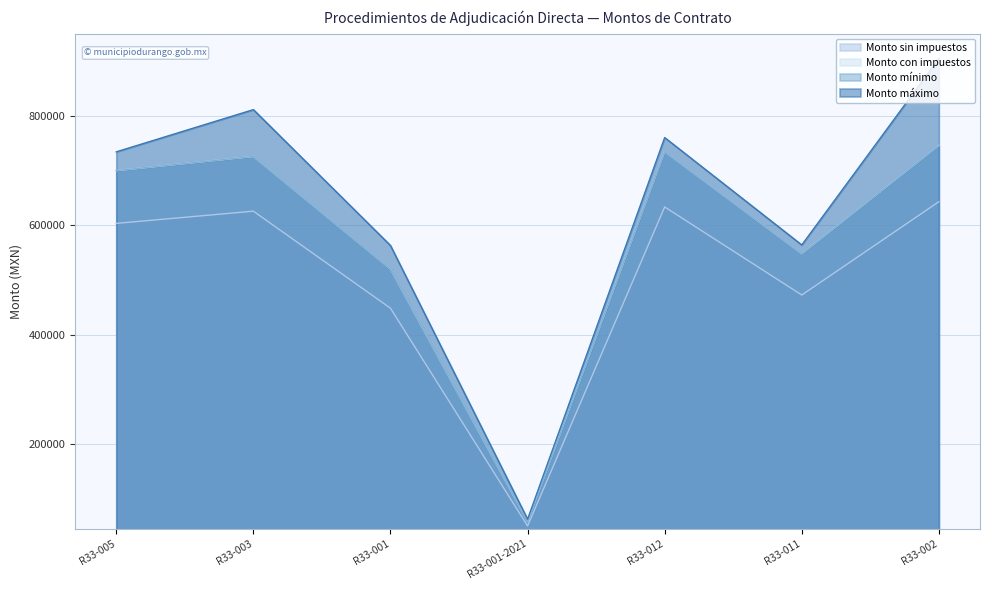

At R33-005, list the series in order from smallest to largest.

Monto sin impuestos, Monto con impuestos, Monto mínimo, Monto máximo